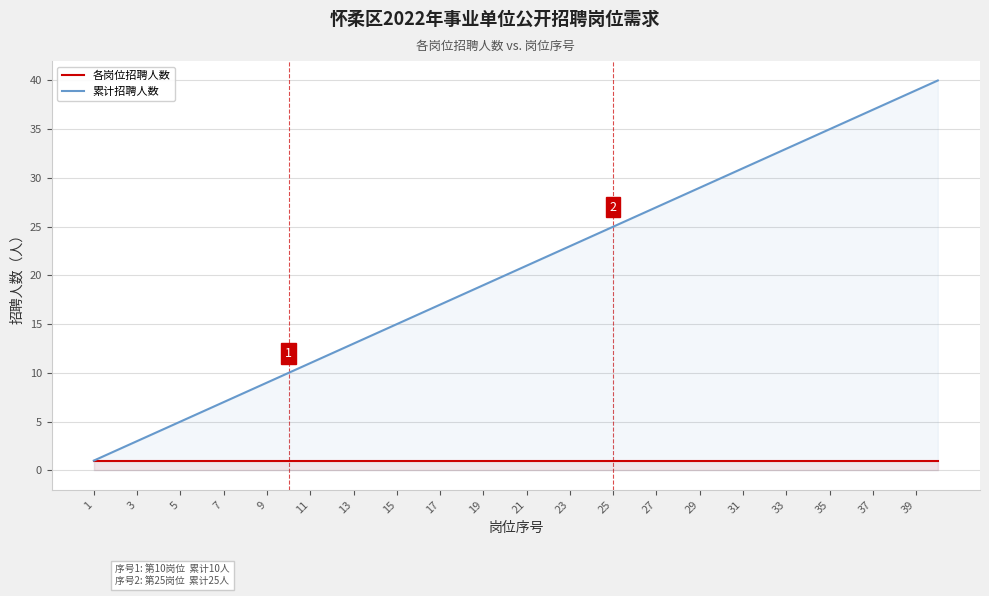

What is the average value of the 各岗位招聘人数 series?

1